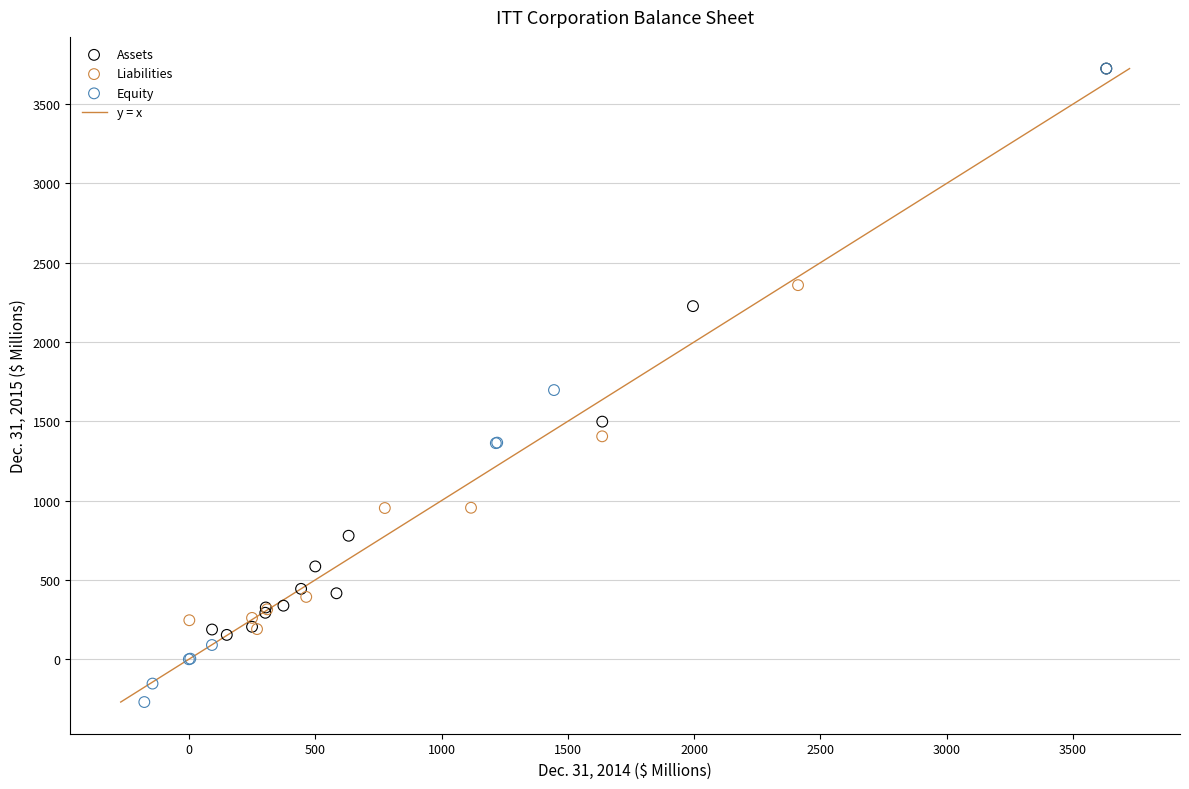

Which series reaches the minimum Y coordinate?

Equity